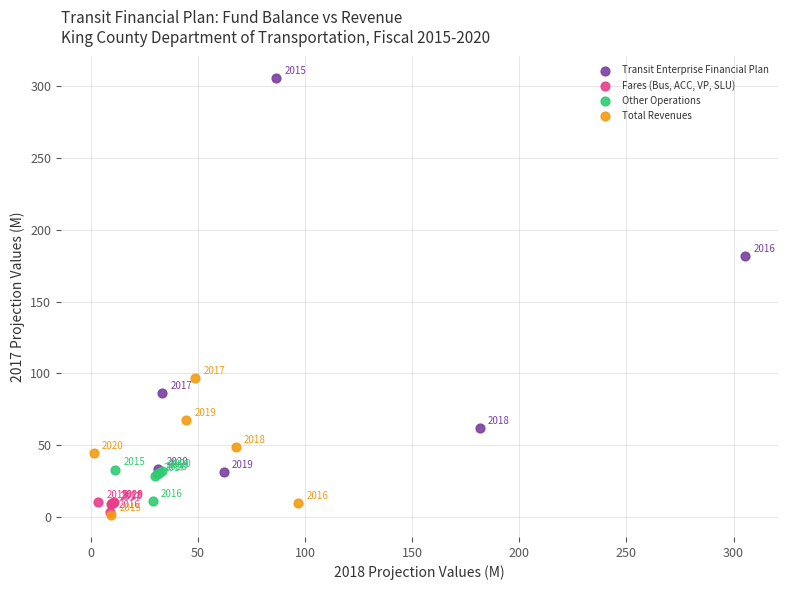

Which series reaches the minimum Y coordinate?

Total Revenues